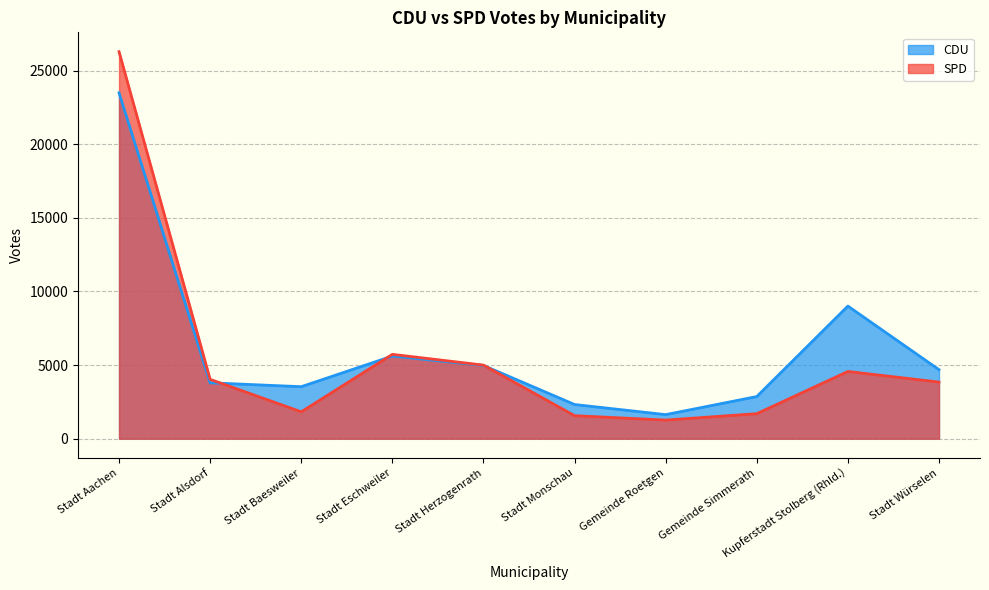

Does the chart display data point markers on the line(s)?

No